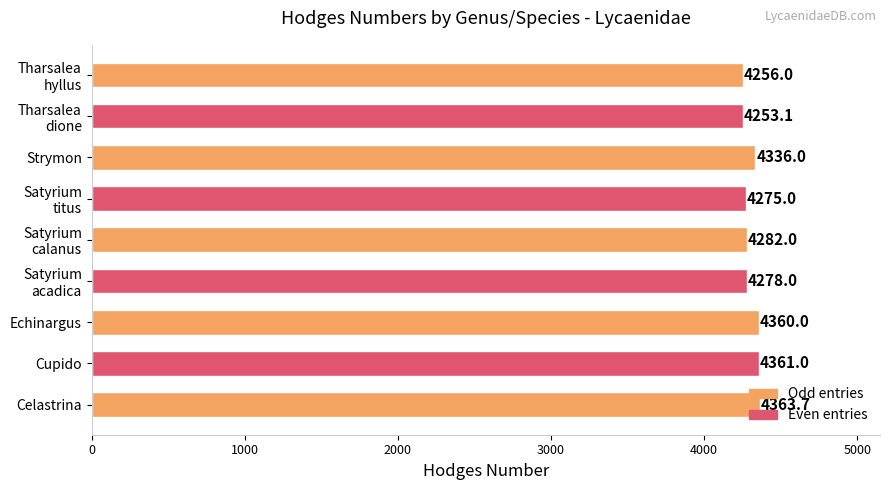

List the labels in order of value, largest first.

Celastrina, Cupido, Echinargus, Strymon, Satyrium
calanus, Satyrium
acadica, Satyrium
titus, Tharsalea
hyllus, Tharsalea
dione